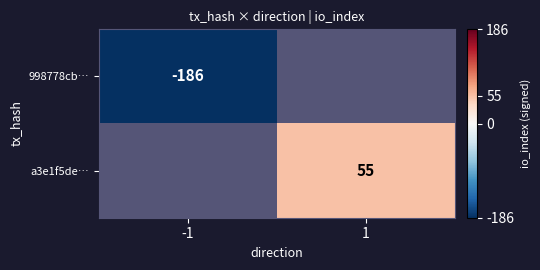

The 998778cb… series shows -94.6 at -1. True or false?

False